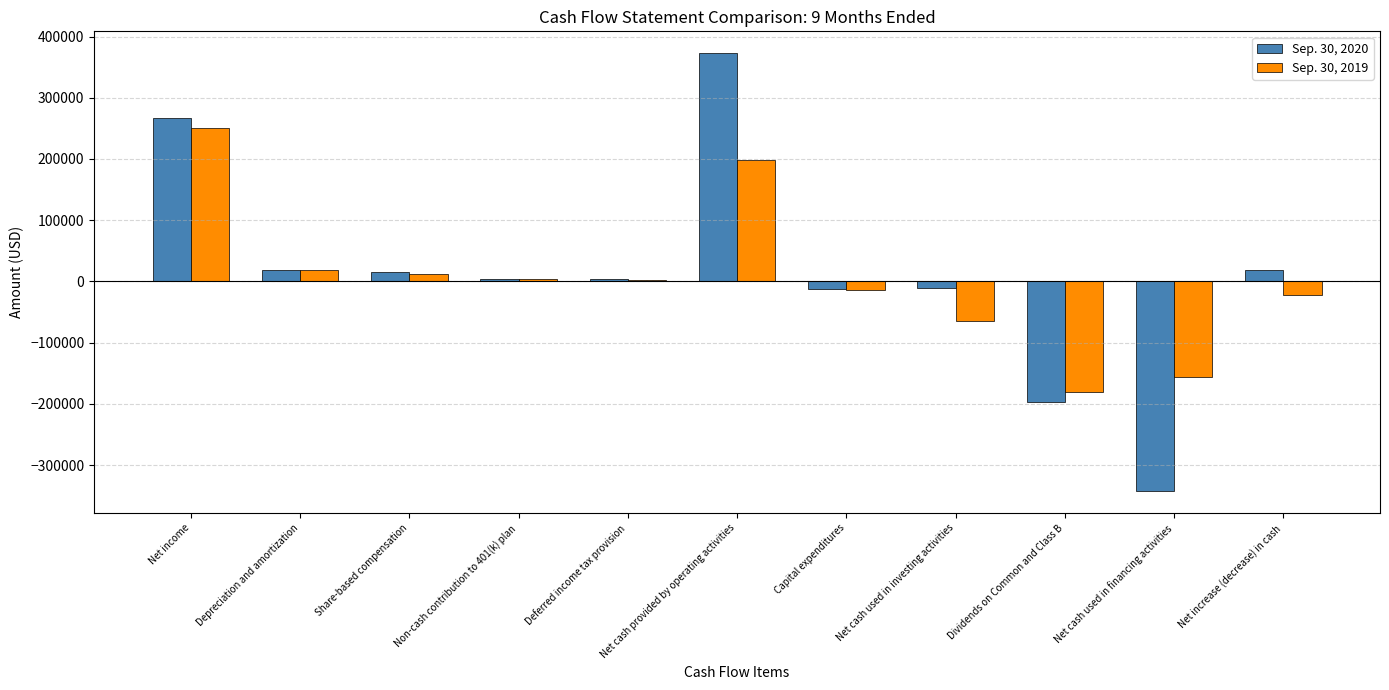

What is the value of the Sep. 30, 2020 bar at the 10th from the left?

-342770